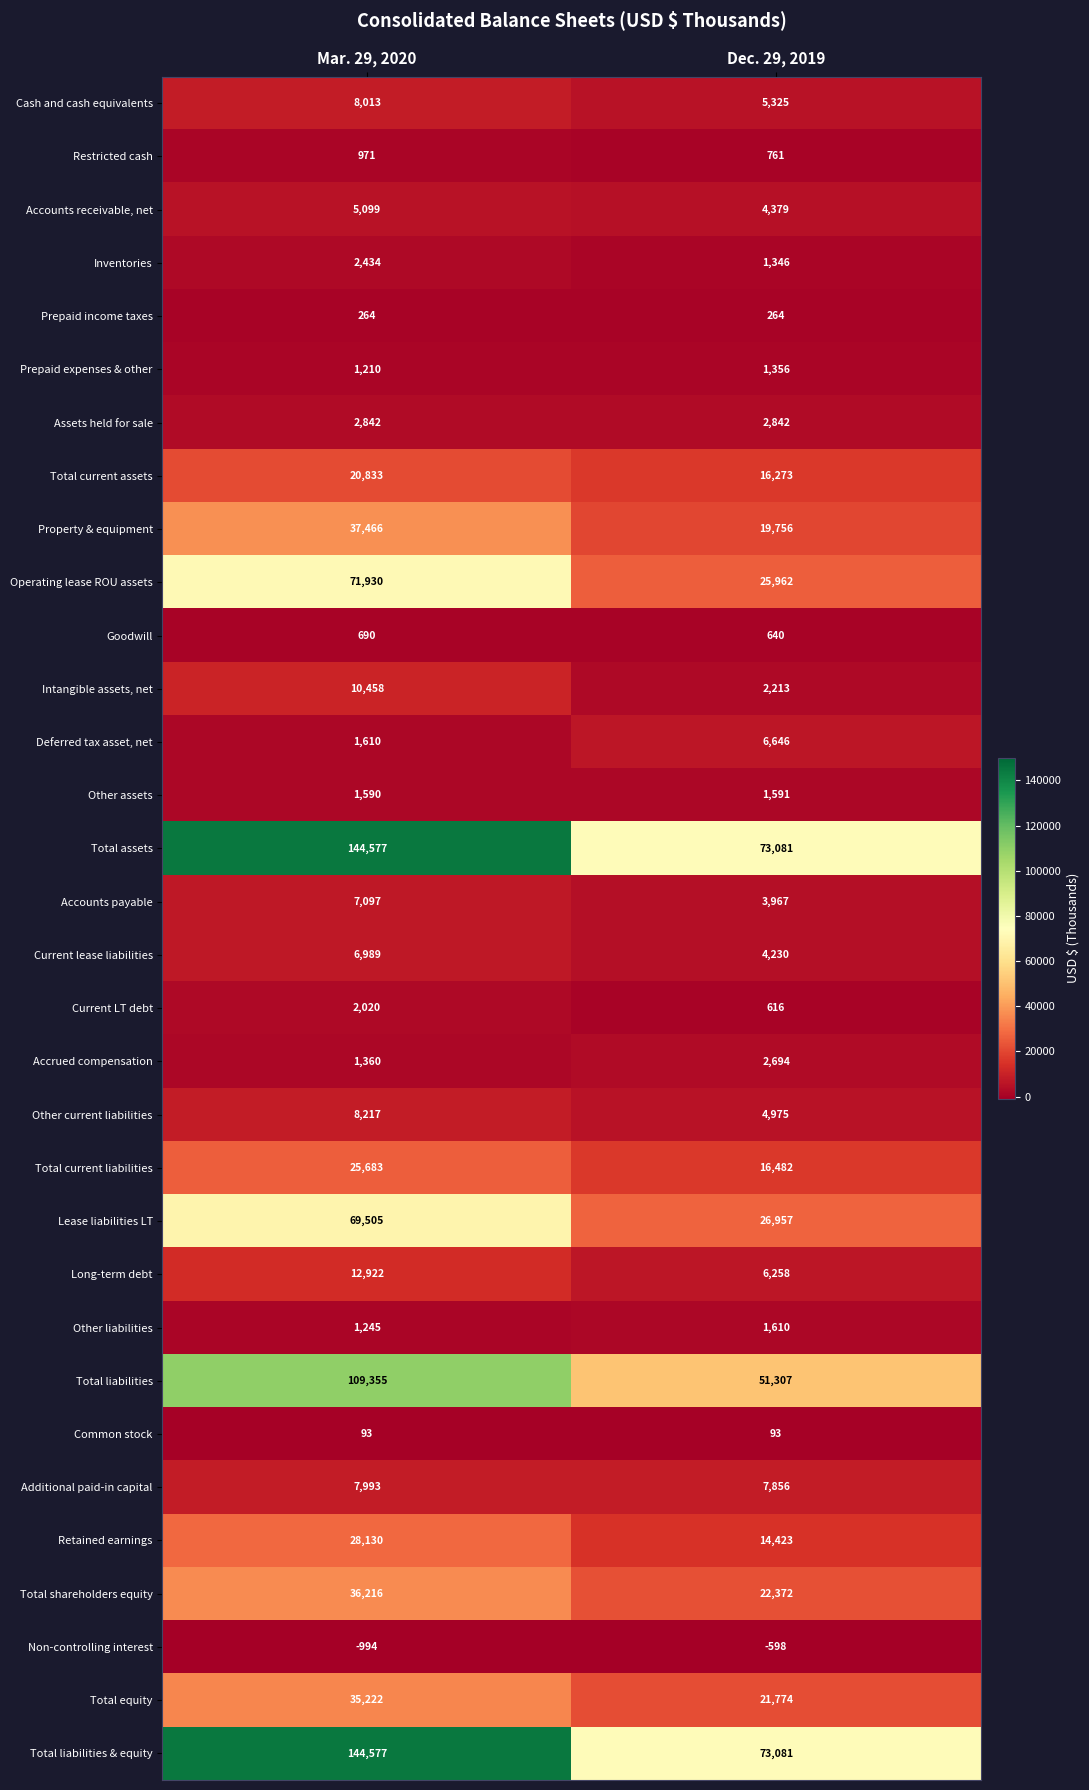

At which category is the sum across all series the highest?

Mar. 29, 2020